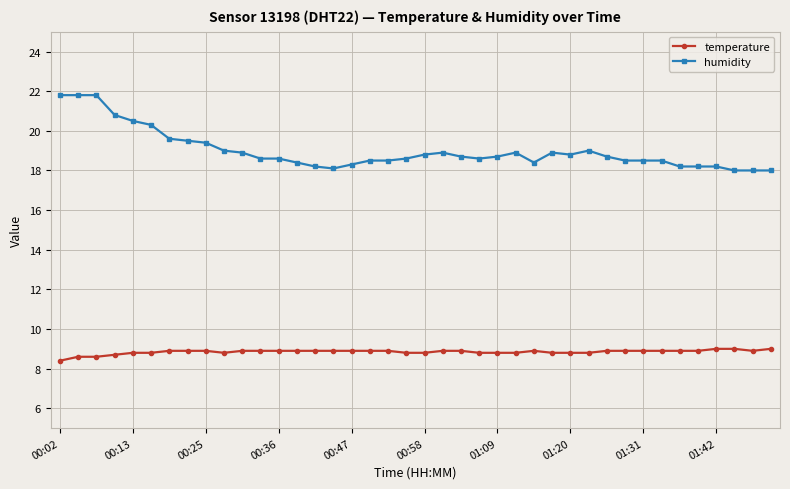

True or false: humidity and temperature cross at least once.

False